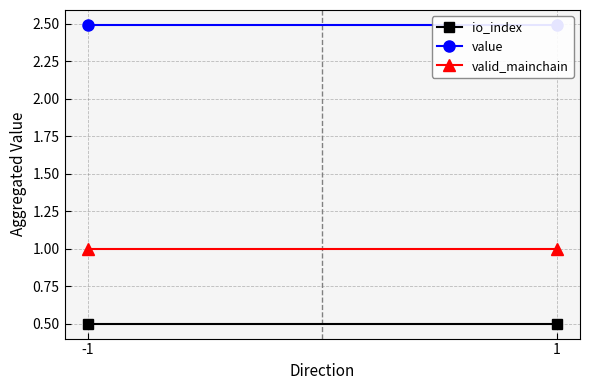

True or false: valid_mainchain has a value of 1.0 at -1.

True